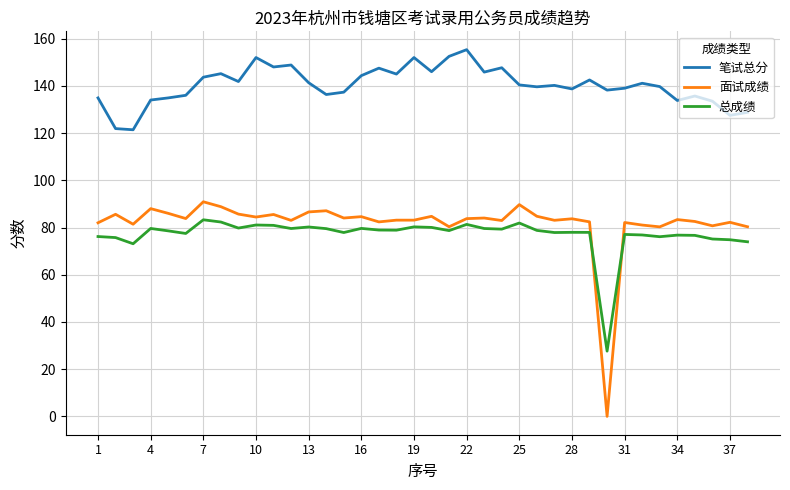

Which series ends up on top after the final intersection of 面试成绩 and 总成绩?

面试成绩